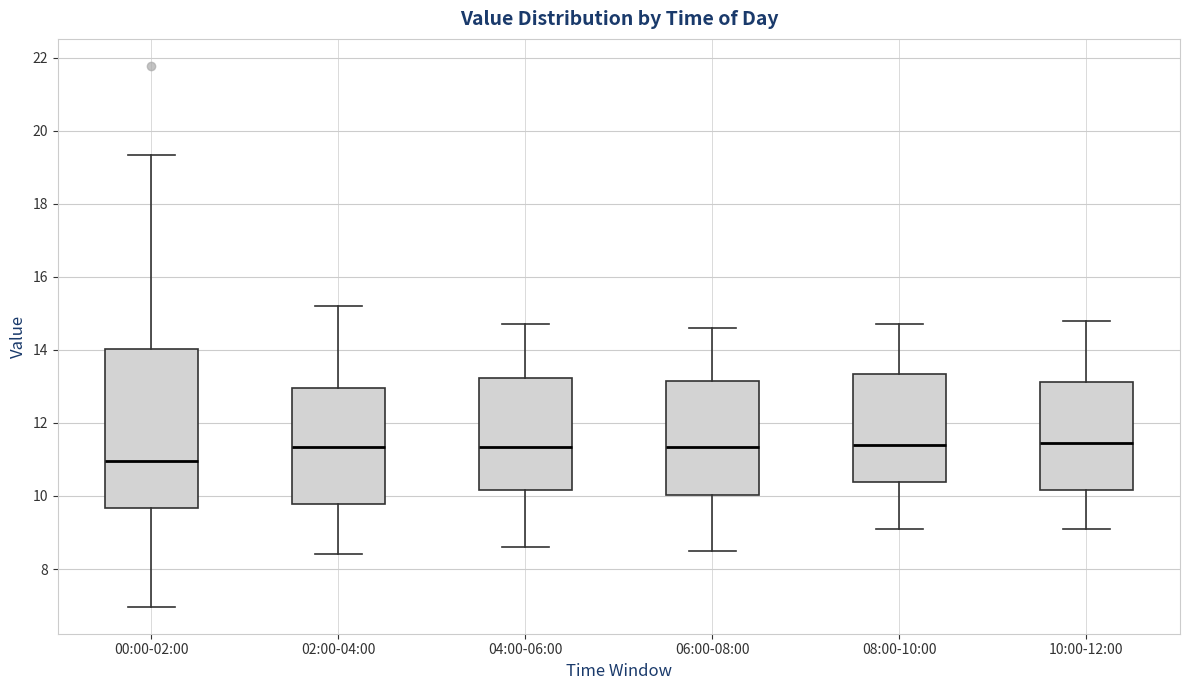

Reading left to right, transcribe this box plot: for each box, give where its median line is, the range the box spans, and where its two whiskers end, as read against the y-axis. The values are not printed on the chart, so give them approximately, as read against the axis.

00:00-02:00: median 11.0, box 9.6 to 14.0, whiskers 7.0 to 19.4
02:00-04:00: median 11.4, box 9.8 to 13.0, whiskers 8.4 to 15.2
04:00-06:00: median 11.4, box 10.2 to 13.2, whiskers 8.6 to 14.8
06:00-08:00: median 11.4, box 10.0 to 13.2, whiskers 8.6 to 14.6
08:00-10:00: median 11.4, box 10.4 to 13.4, whiskers 9.2 to 14.8
10:00-12:00: median 11.4, box 10.2 to 13.2, whiskers 9.2 to 14.8